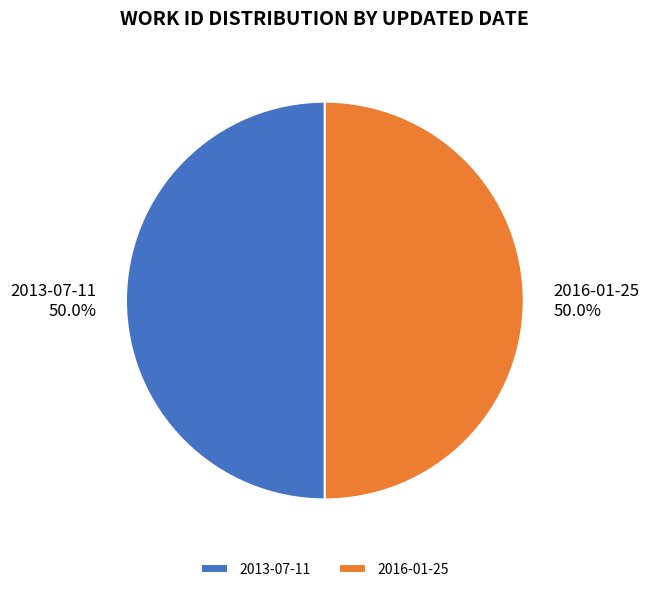

Combined, what portion of the pie is 2016-01-25 and 2013-07-11?

100.0%